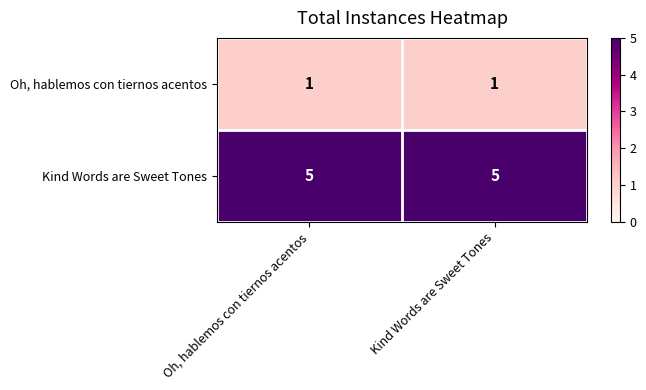

What is the approximate value of Kind Words are Sweet Tones at Oh, hablemos con tiernos acentos?

5